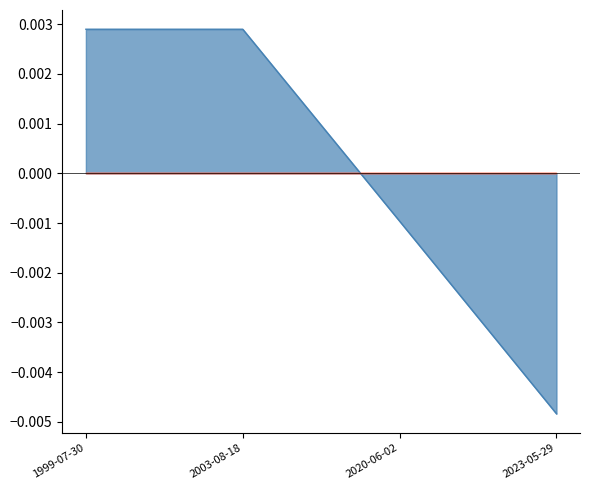

The value at 1999-07-30 is 0.0. True or false?

True